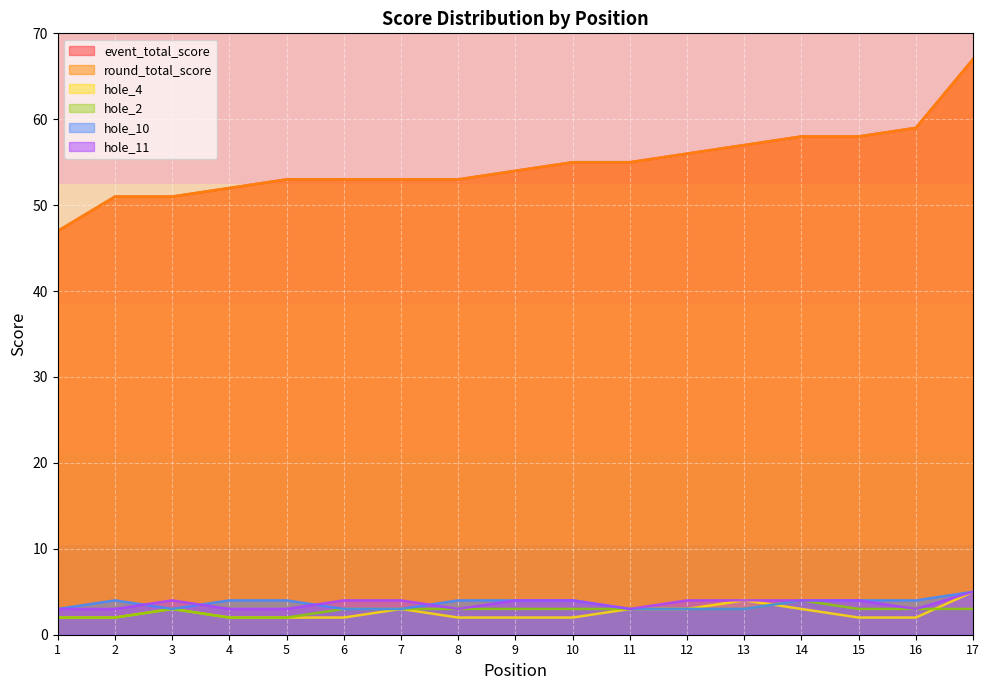

How many categories are shown in the chart?

17